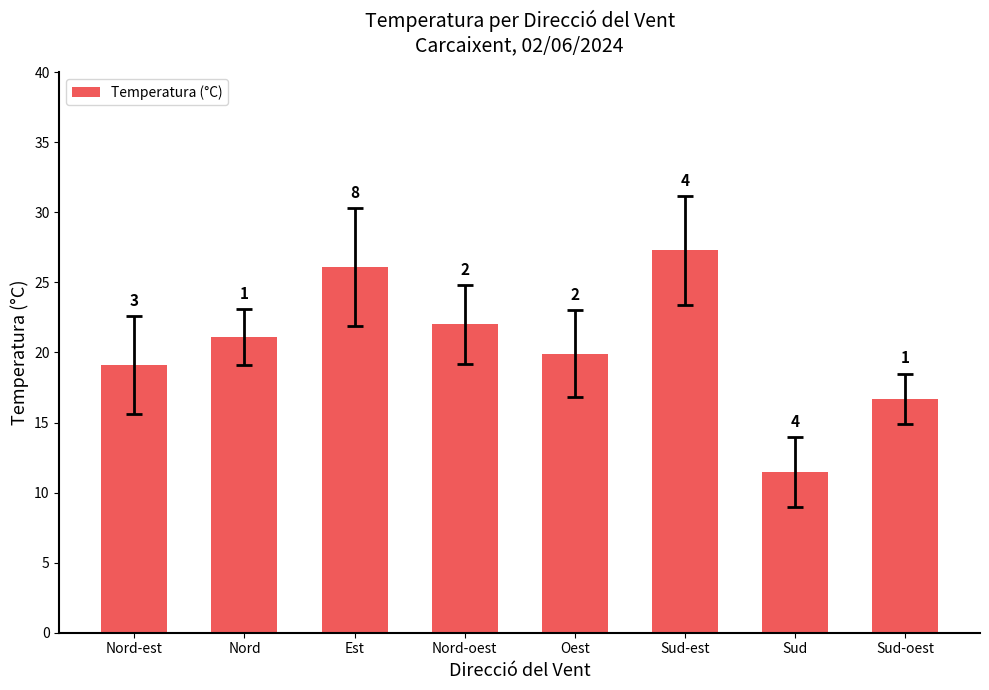

Which has a higher value, Nord-est or Sud-est?

Sud-est